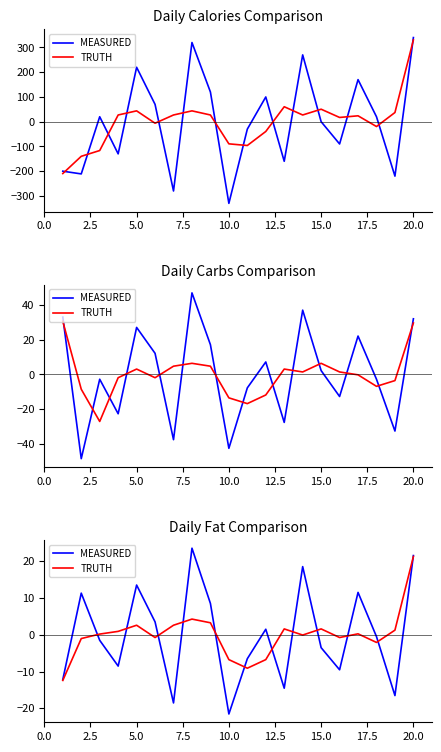

True or false: TRUTH and MEASURED intersect in this chart.

True